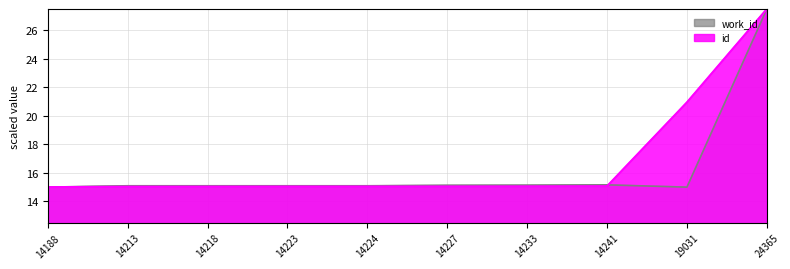

Reading left to right, what are all the values shown in this chart?

work_id: 15.0	15.1	15.1	15.1	15.1	15.1	15.1	15.2	15.0	27.5
id: 15.0	15.0	15.0	15.0	15.0	15.0	15.1	15.1	20.9	27.5